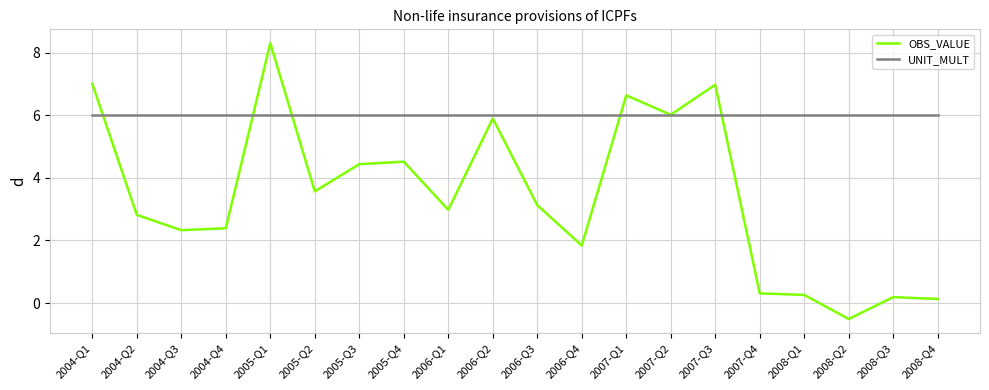

At which category is the sum across all series the highest?

2005-Q1